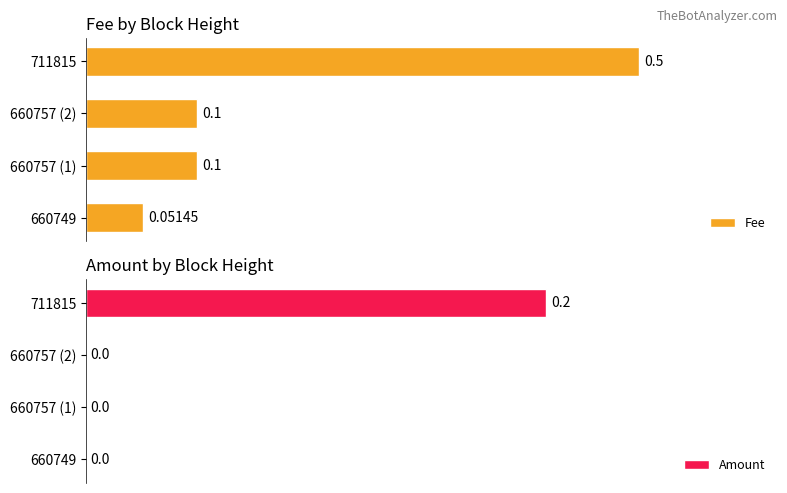

Reading left to right, transcribe all the data shown in this chart.

Fee: 0.1	0.1	0.1	0.5
Amount: 0.0	0.0	0.0	0.2